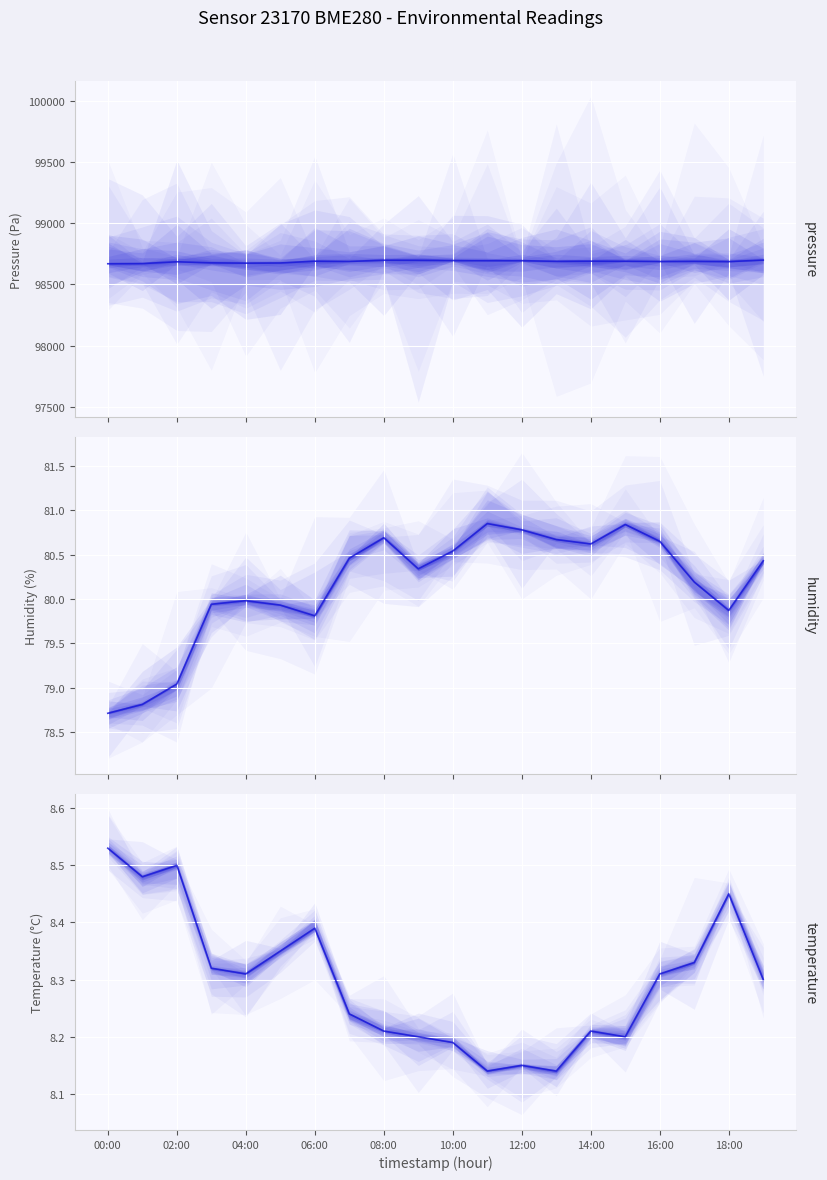

Reading left to right, transcribe all the data shown in this chart.

pressure: 98668.9	98670.3	98685.0	98676.4	98673.9	98675.2	98689.7	98687.7	98697.6	98696.8	98695.2	98694.0	98693.9	98688.8	98689.8	98688.9	98687.0	98688.5	98686.4	98698.5
humidity: 78.7	78.8	79.0	79.9	80.0	79.9	79.8	80.5	80.7	80.3	80.5	80.8	80.8	80.7	80.6	80.8	80.7	80.2	79.9	80.4
temperature: 8.5	8.5	8.5	8.3	8.3	8.3	8.4	8.2	8.2	8.2	8.2	8.1	8.2	8.1	8.2	8.2	8.3	8.3	8.4	8.3